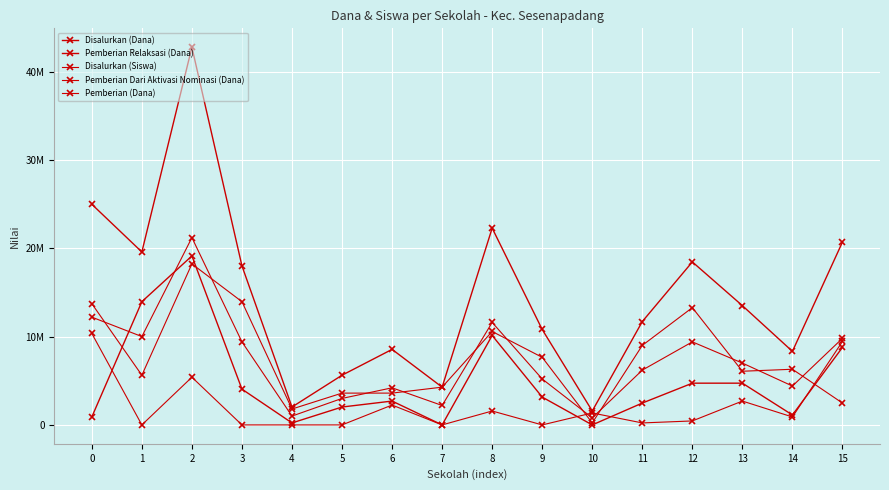

What is the difference between the maximum and minimum values in the Pemberian (Dana) series?

18000000